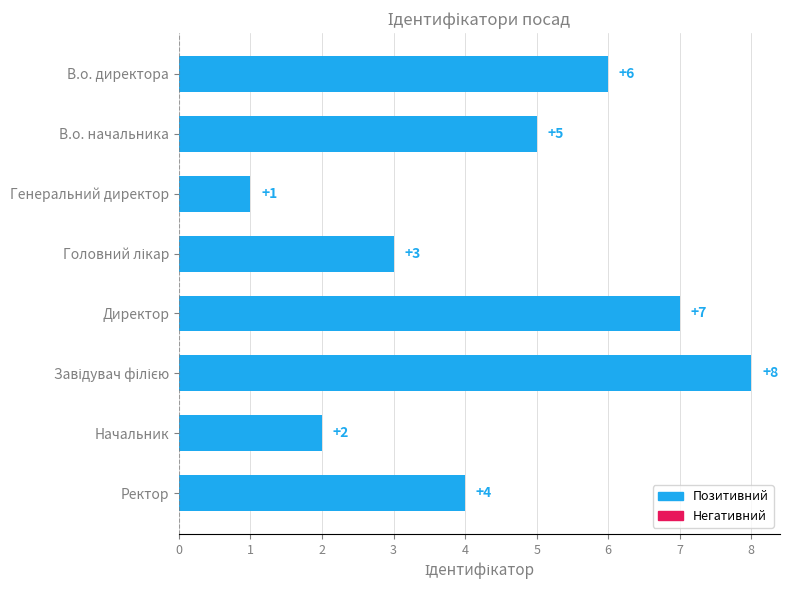

What is the maximum value shown in the chart?

8